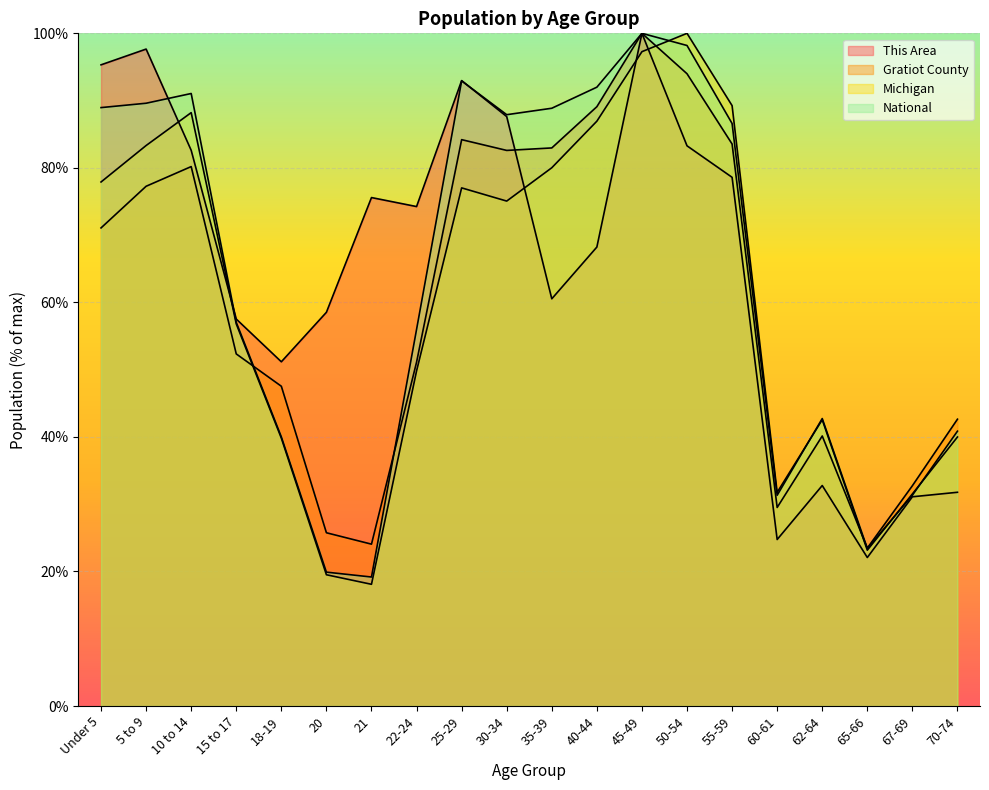

Which series has the largest total across all categories?

This Area